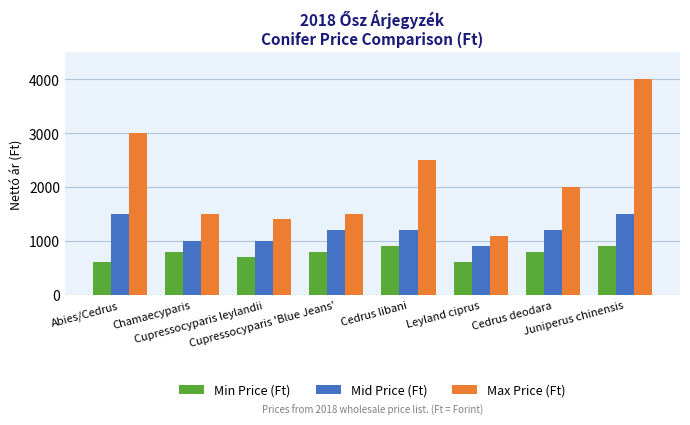

At how many categories does at least one series exceed 2784?

2